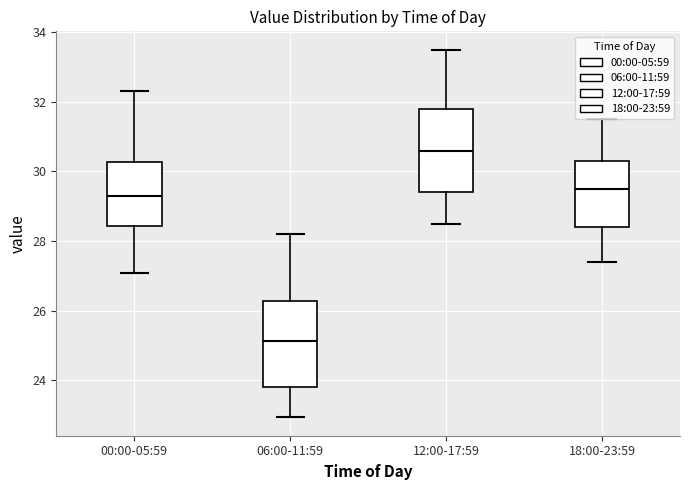

Reading left to right, read every box against the y-axis: the position of its median line, the range the box covers, and the ends of its whiskers. The values are not printed on the chart, so give them approximately, as read against the axis.

00:00-05:59: median 29.4, box 28.4 to 30.2, whiskers 27.0 to 32.4
06:00-11:59: median 25.2, box 23.8 to 26.2, whiskers 23.0 to 28.2
12:00-17:59: median 30.6, box 29.4 to 31.8, whiskers 28.6 to 33.6
18:00-23:59: median 29.6, box 28.4 to 30.4, whiskers 27.4 to 31.6